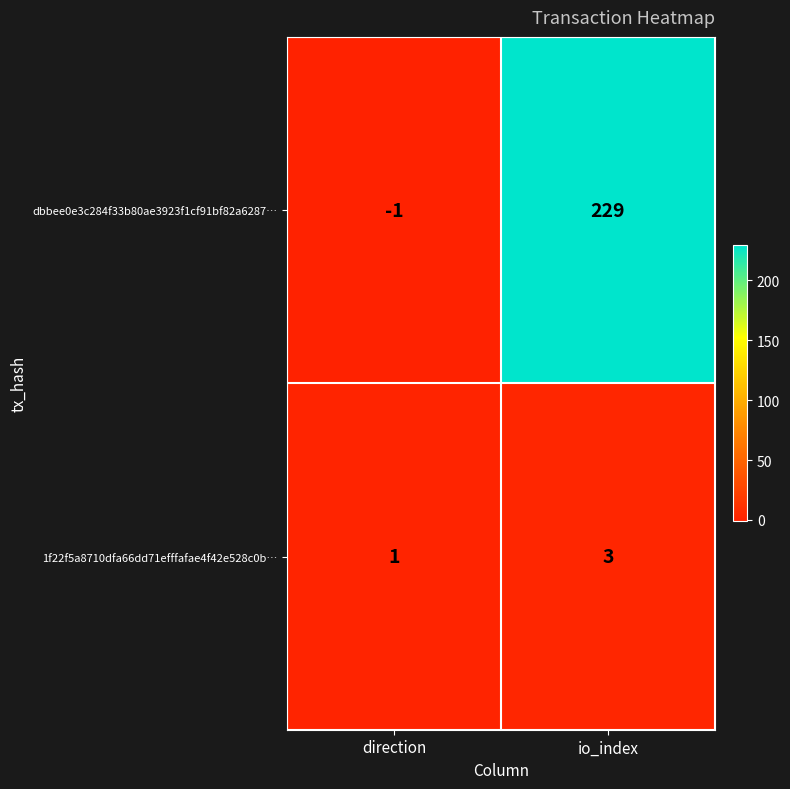

What is the spread (max minus min) of values at io_index?

226